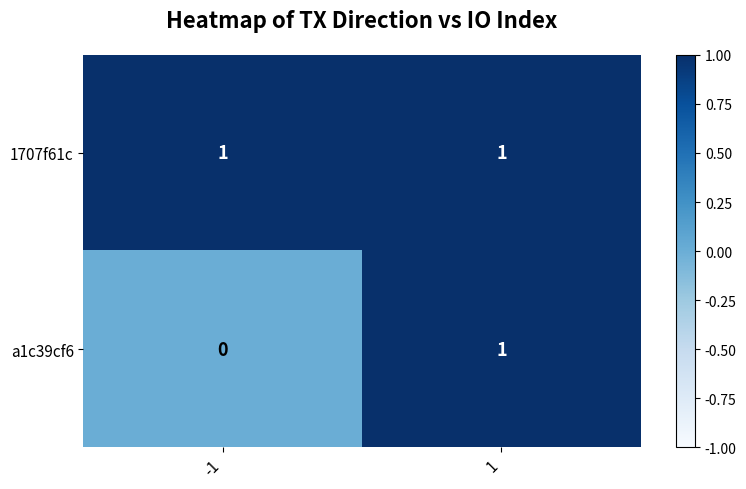

What is the spread (max minus min) of values at -1?

1